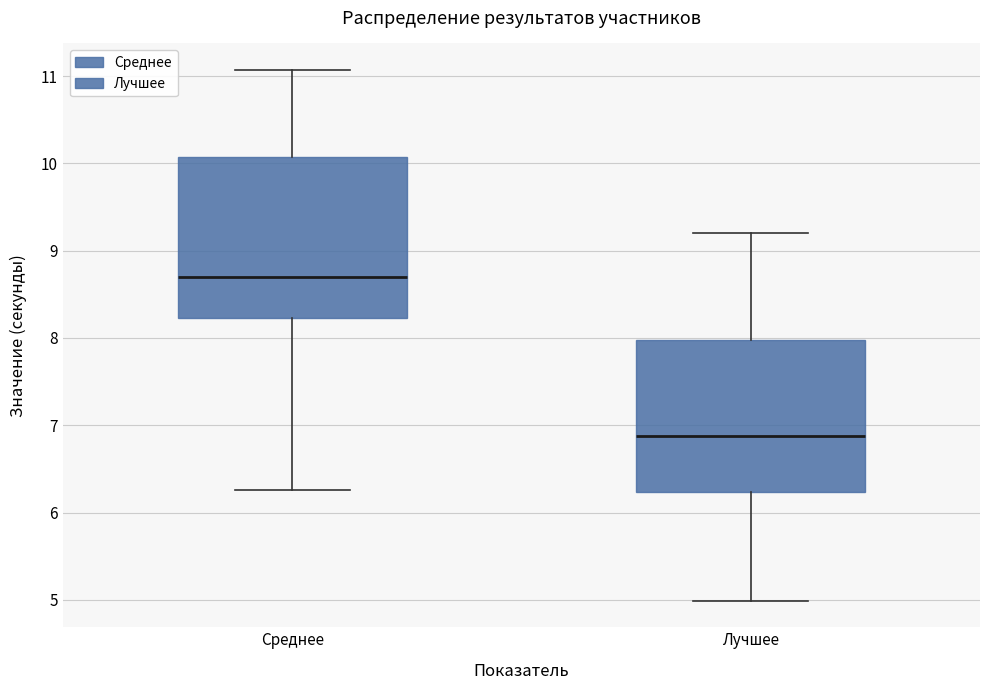

Reading left to right, read every box against the y-axis: the position of its median line, the range the box covers, and the ends of its whiskers. The values are not printed on the chart, so give them approximately, as read against the axis.

Среднее: median 8.7, box 8.2 to 10.1, whiskers 6.3 to 11.1
Лучшее: median 6.9, box 6.2 to 8.0, whiskers 5.0 to 9.2